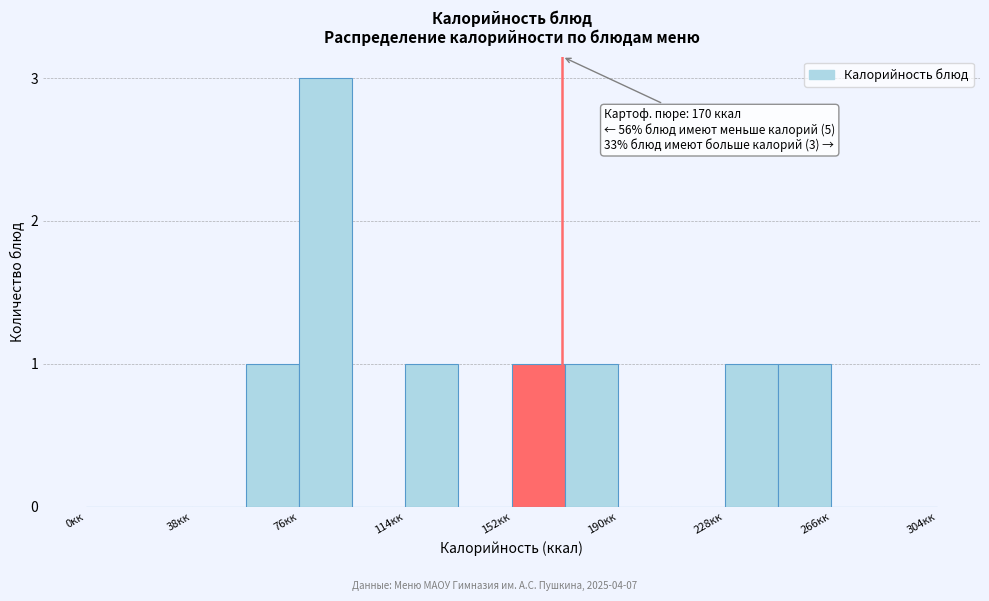

Read against the x-axis, roughly where is the centre of the tallest bar?

85